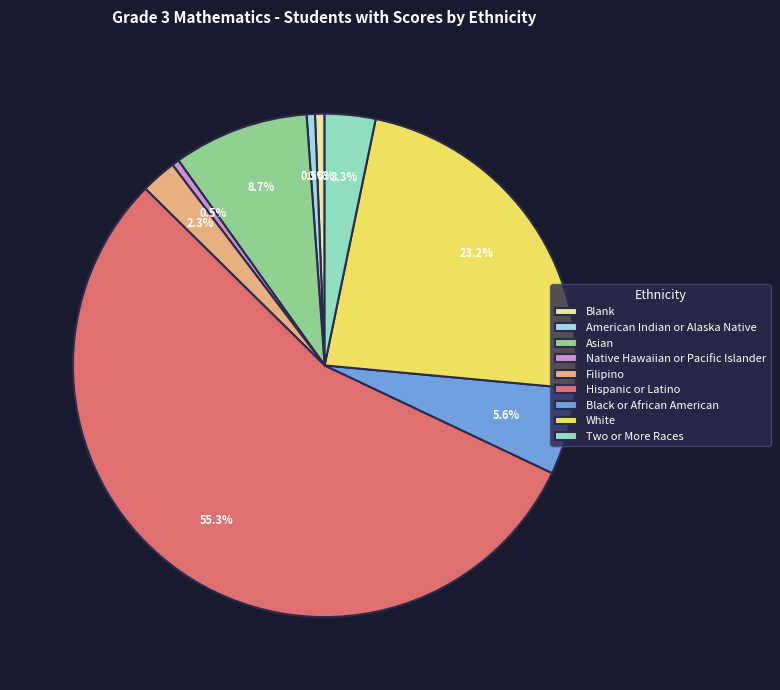

Does Hispanic or Latino account for over 50% of the chart?

Yes